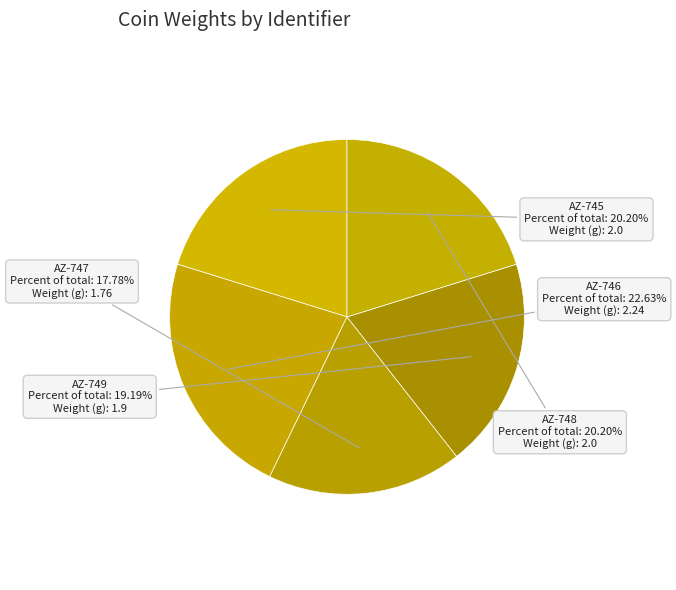

The AZ-747 slice represents 7% of the pie. True or false?

False